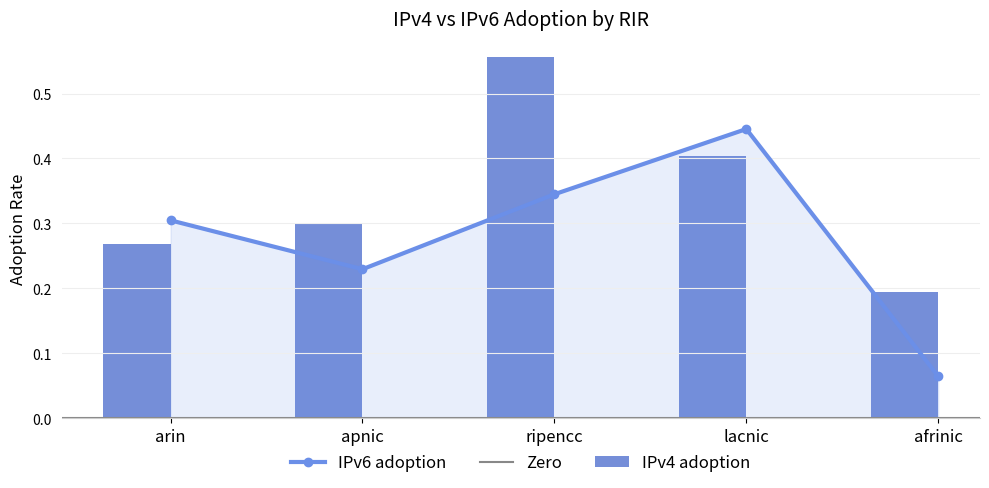

Where is IPv6 adoption nearest to the value 0?

afrinic